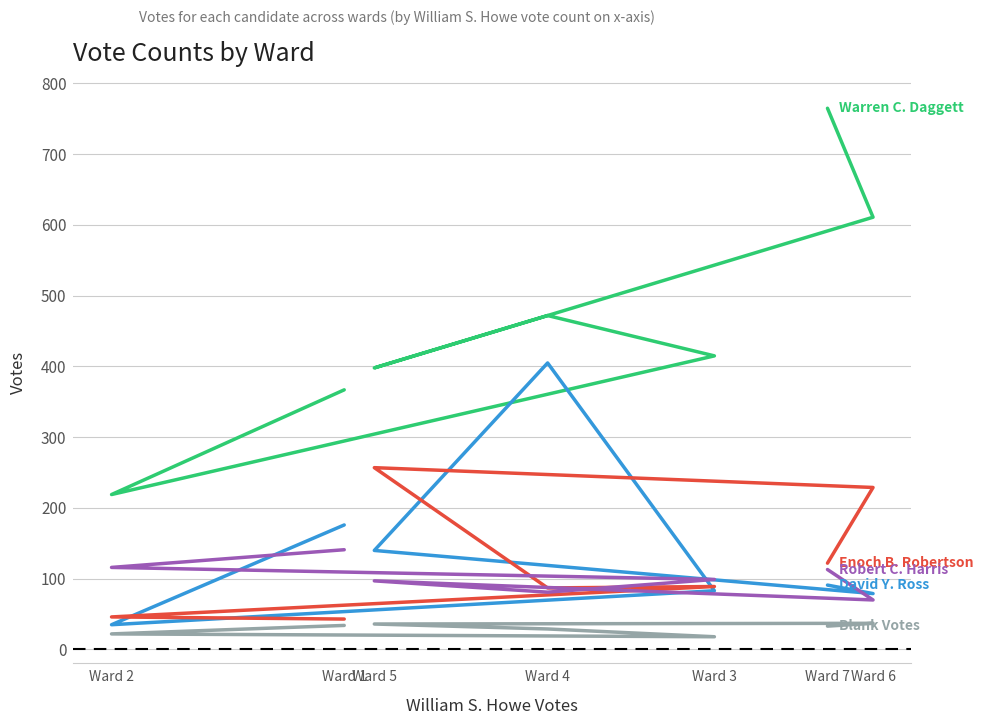

True or false: Enoch B. Robertson and Warren C. Daggett intersect in this chart.

False